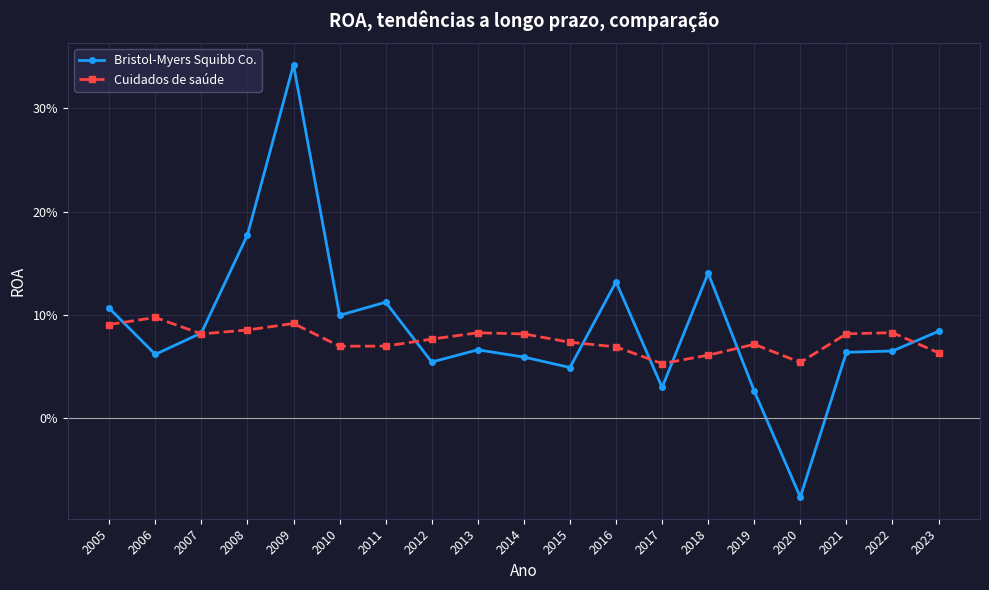

What are all the series names shown in the legend?

Bristol-Myers Squibb Co., Cuidados de saúde